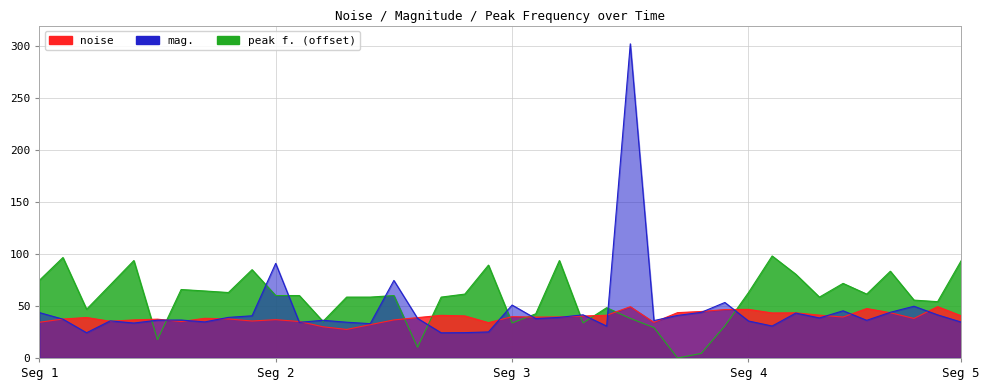

How many interior local valleys does the peak f. series have?

11